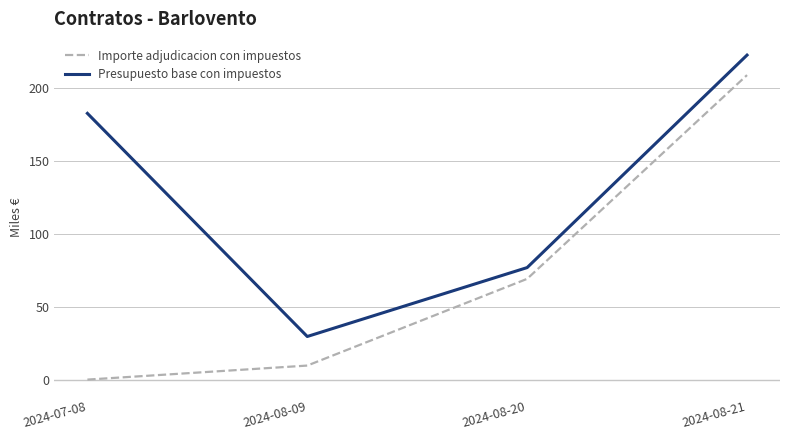

True or false: Importe adjudicacion con impuestos has more than 2 points higher than both neighbors.

False